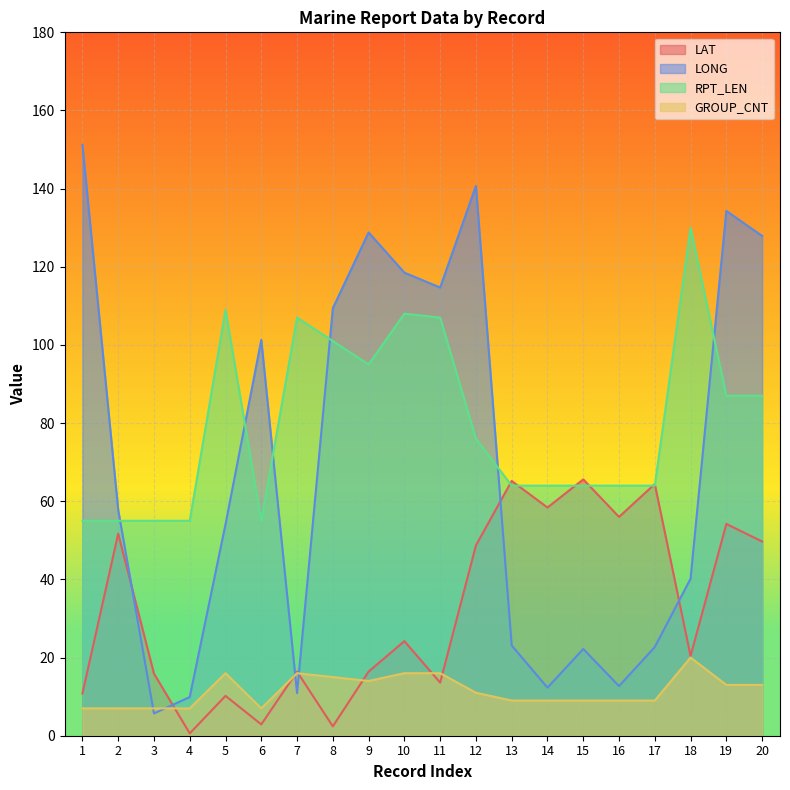

Which series ends up on top after the final intersection of LONG and LAT?

LONG